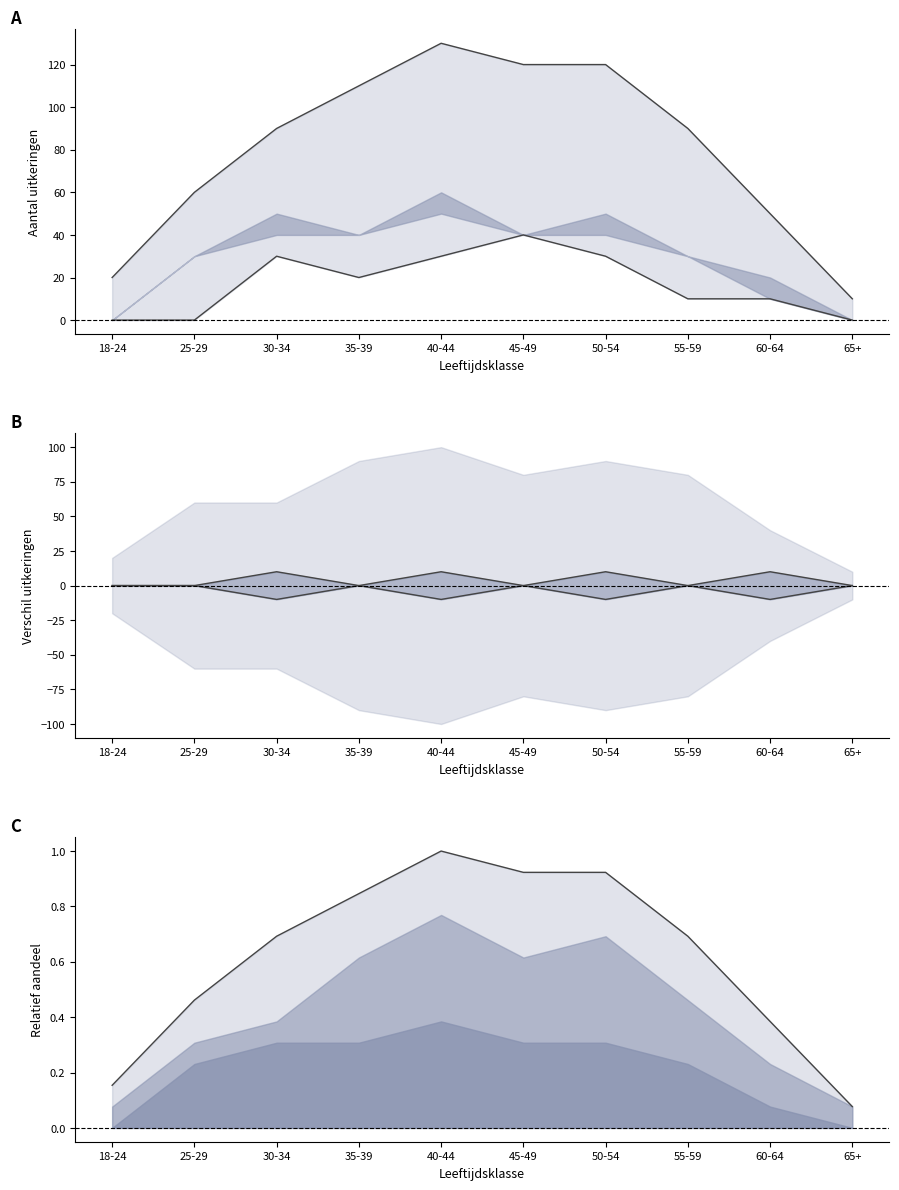

Which series has the largest range (max minus min)?

2008-2009 neg